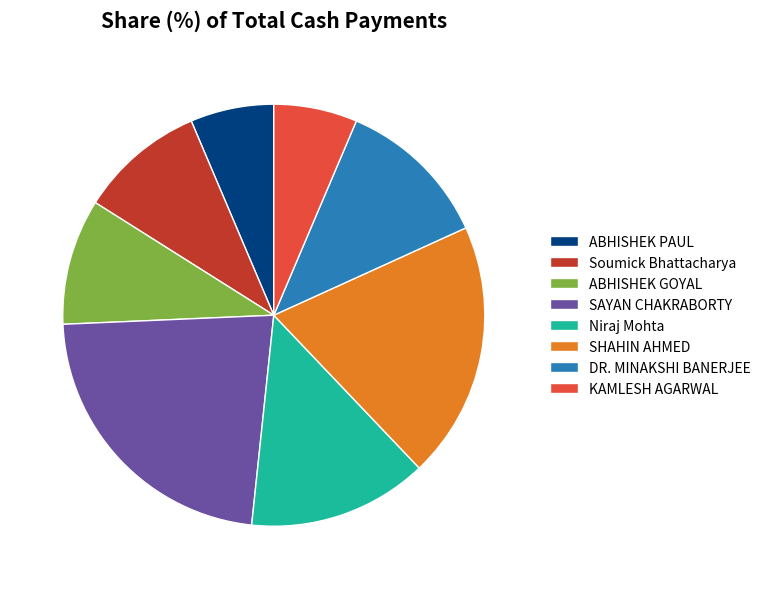

Is the sum of ABHISHEK PAUL and SHAHIN AHMED greater than half?

No